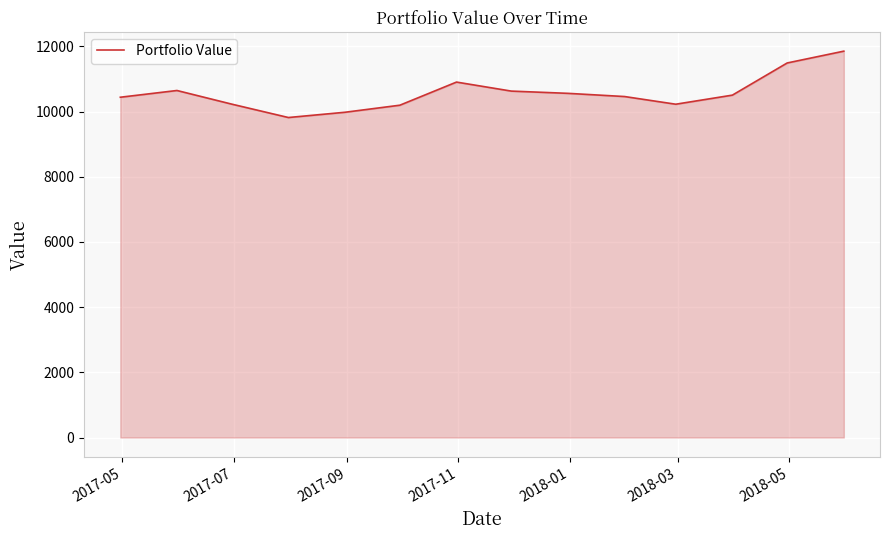

What is the maximum value shown in the chart?

11855.1